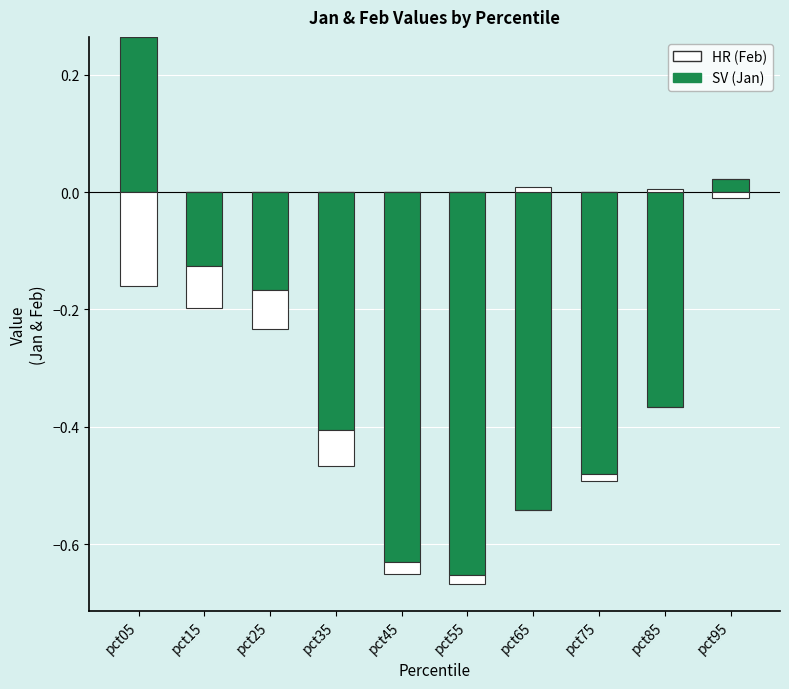

How many groups of bars are there?

10